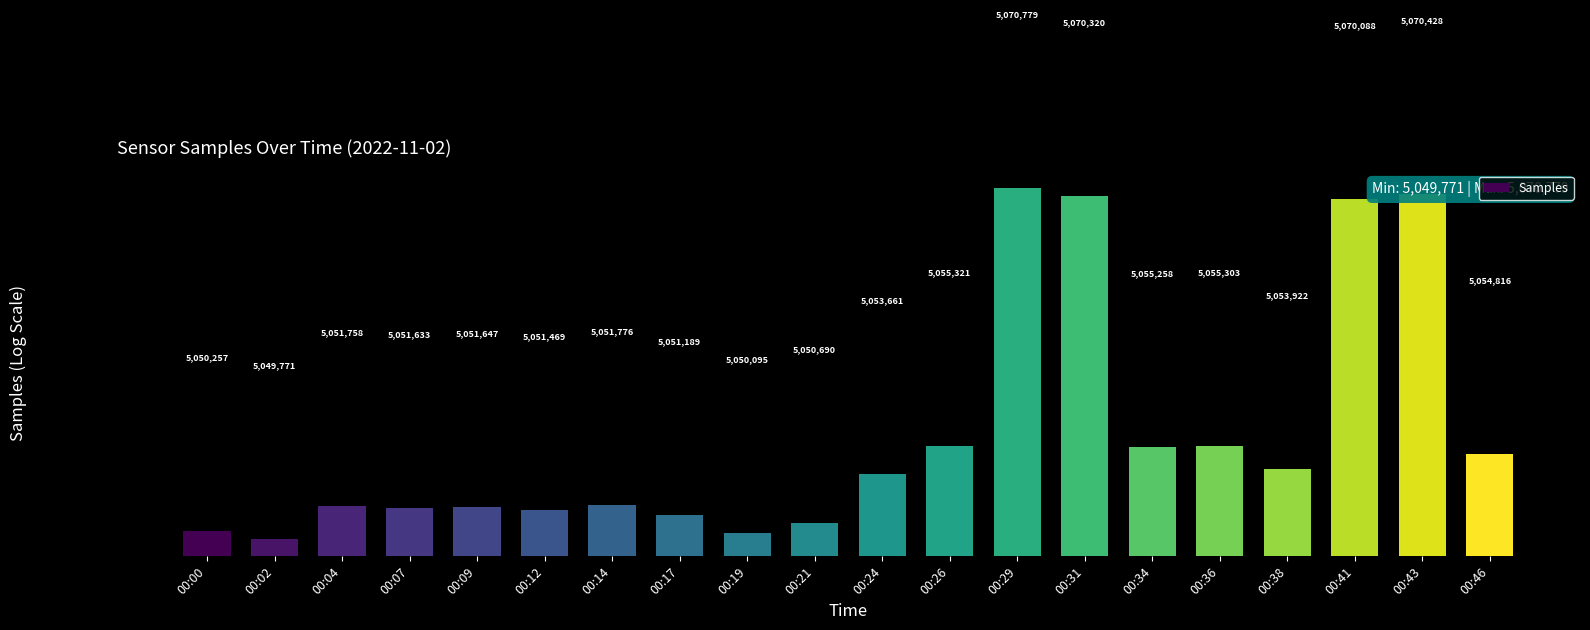

What is the ratio of the value at 00:31 to the value at 00:07?

1.0